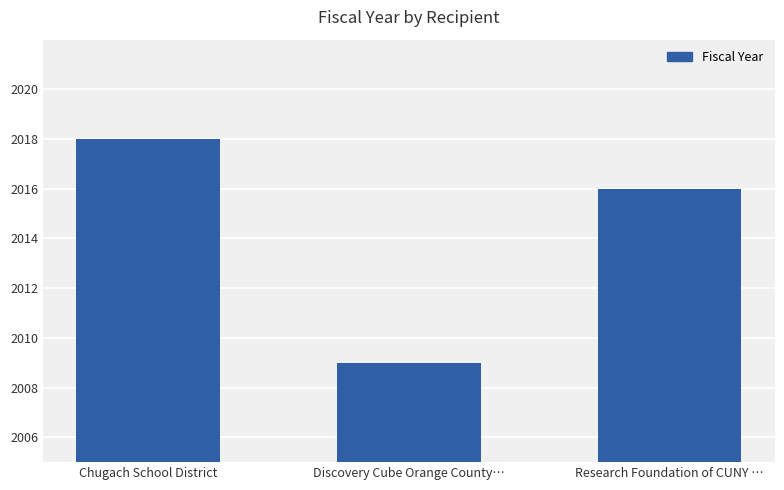

Does the chart contain any negative values?

No